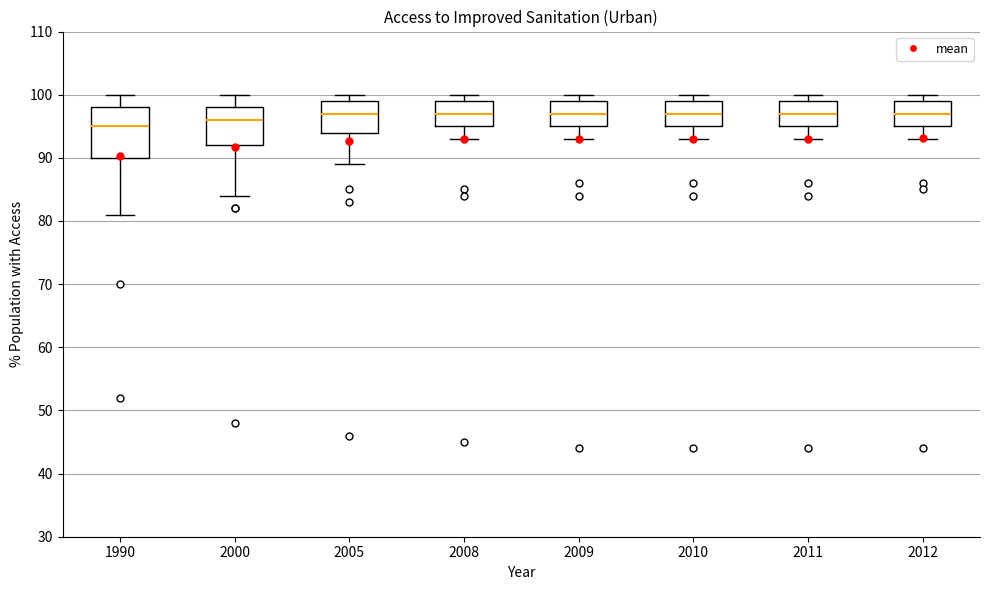

Reading left to right, read every box against the y-axis: the position of its median line, the range the box covers, and the ends of its whiskers. The values are not printed on the chart, so give them approximately, as read against the axis.

1990: median 95, box 90 to 98, whiskers 81 to 100
2000: median 96, box 92 to 98, whiskers 84 to 100
2005: median 97, box 94 to 99, whiskers 89 to 100
2008: median 97, box 95 to 99, whiskers 93 to 100
2009: median 97, box 95 to 99, whiskers 93 to 100
2010: median 97, box 95 to 99, whiskers 93 to 100
2011: median 97, box 95 to 99, whiskers 93 to 100
2012: median 97, box 95 to 99, whiskers 93 to 100